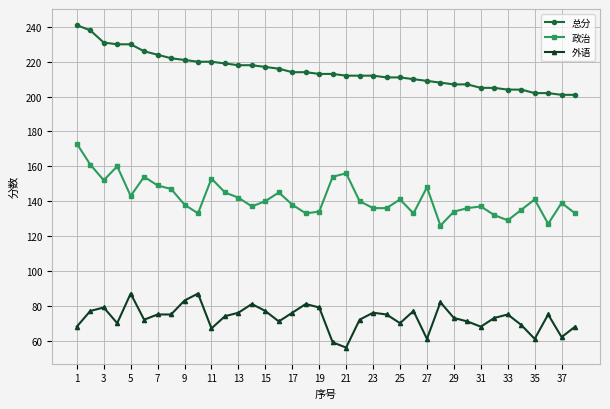

True or false: 政治 and 总分 intersect in this chart.

False